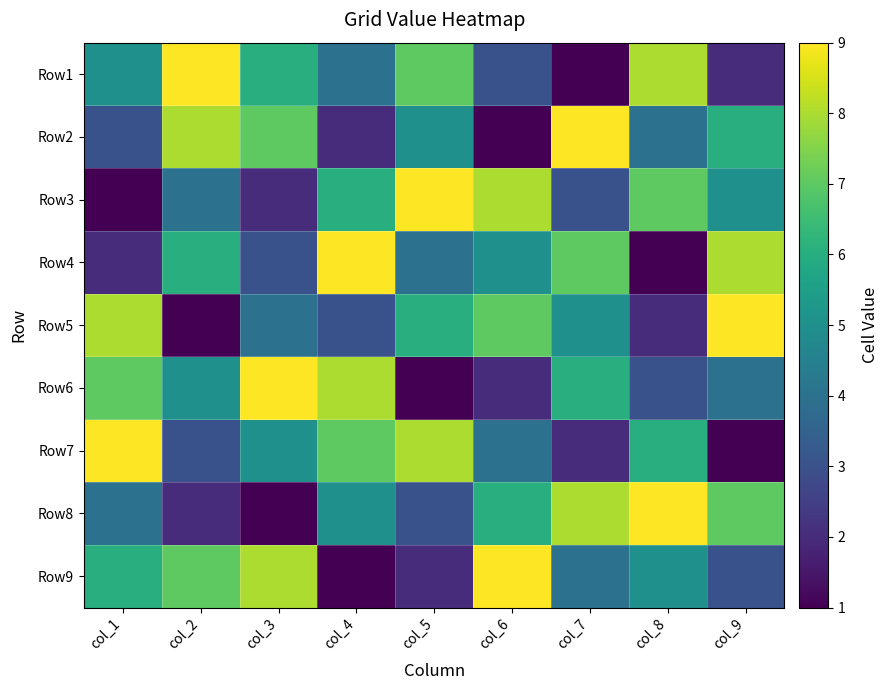

Which label corresponds to the largest value in the chart?

col_2